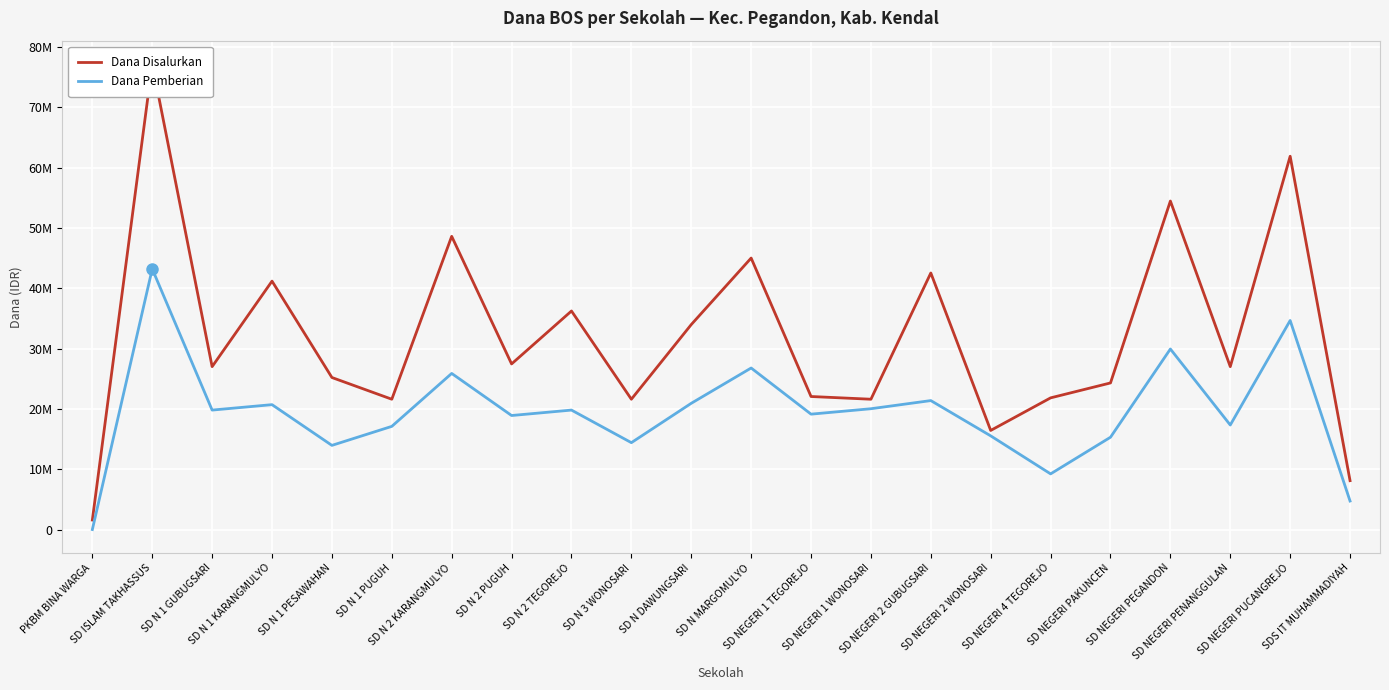

Where does the Dana Pemberian series first go above 19800000?

SD ISLAM TAKHASSUS